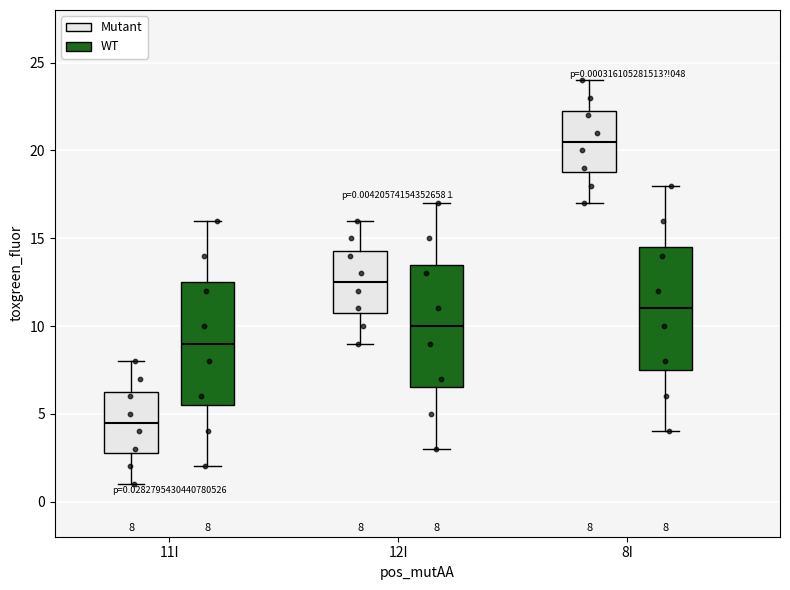

Which box has the highest median line?

8I (Mutant)